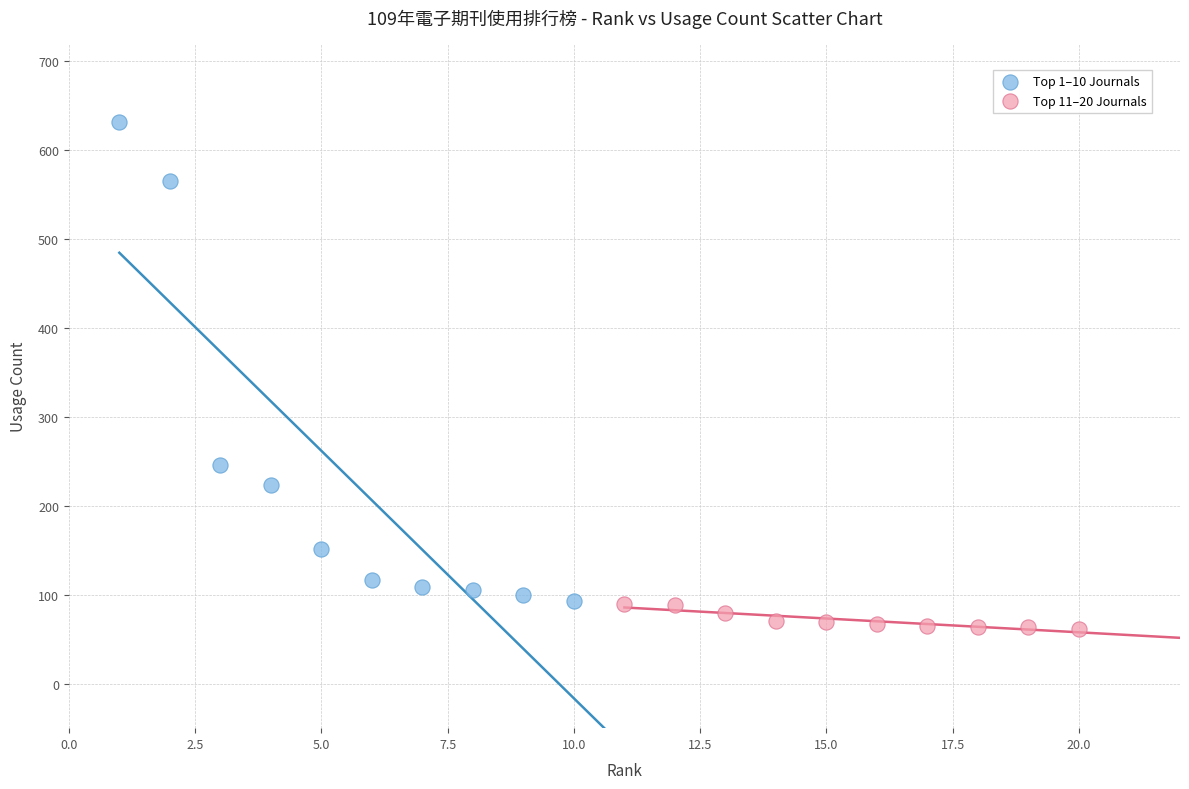

Which series has the widest spread of Y values?

Top 1–10 Journals